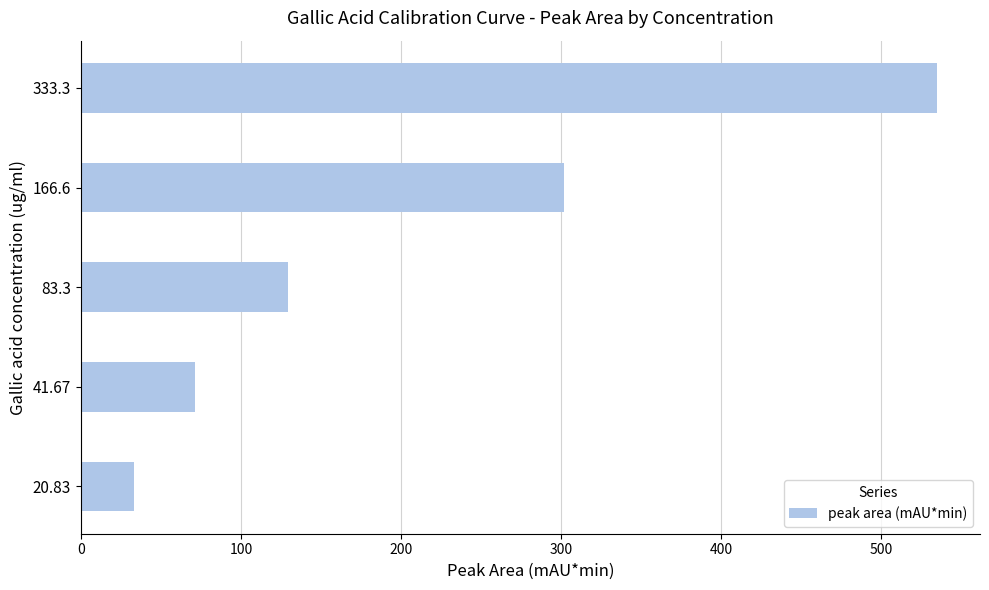

What is the sum of all values?

1070.2